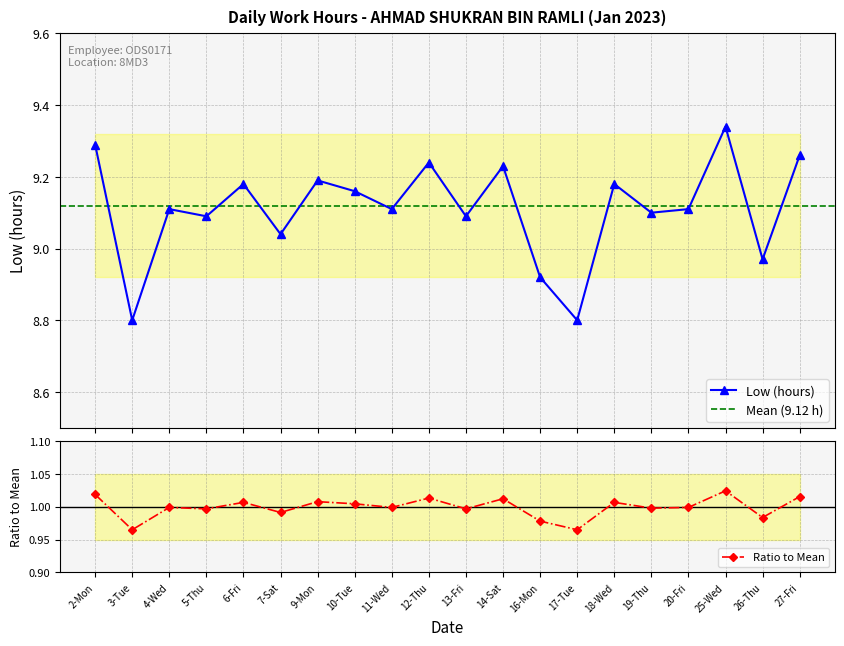

How many categories are shown in the chart?

20